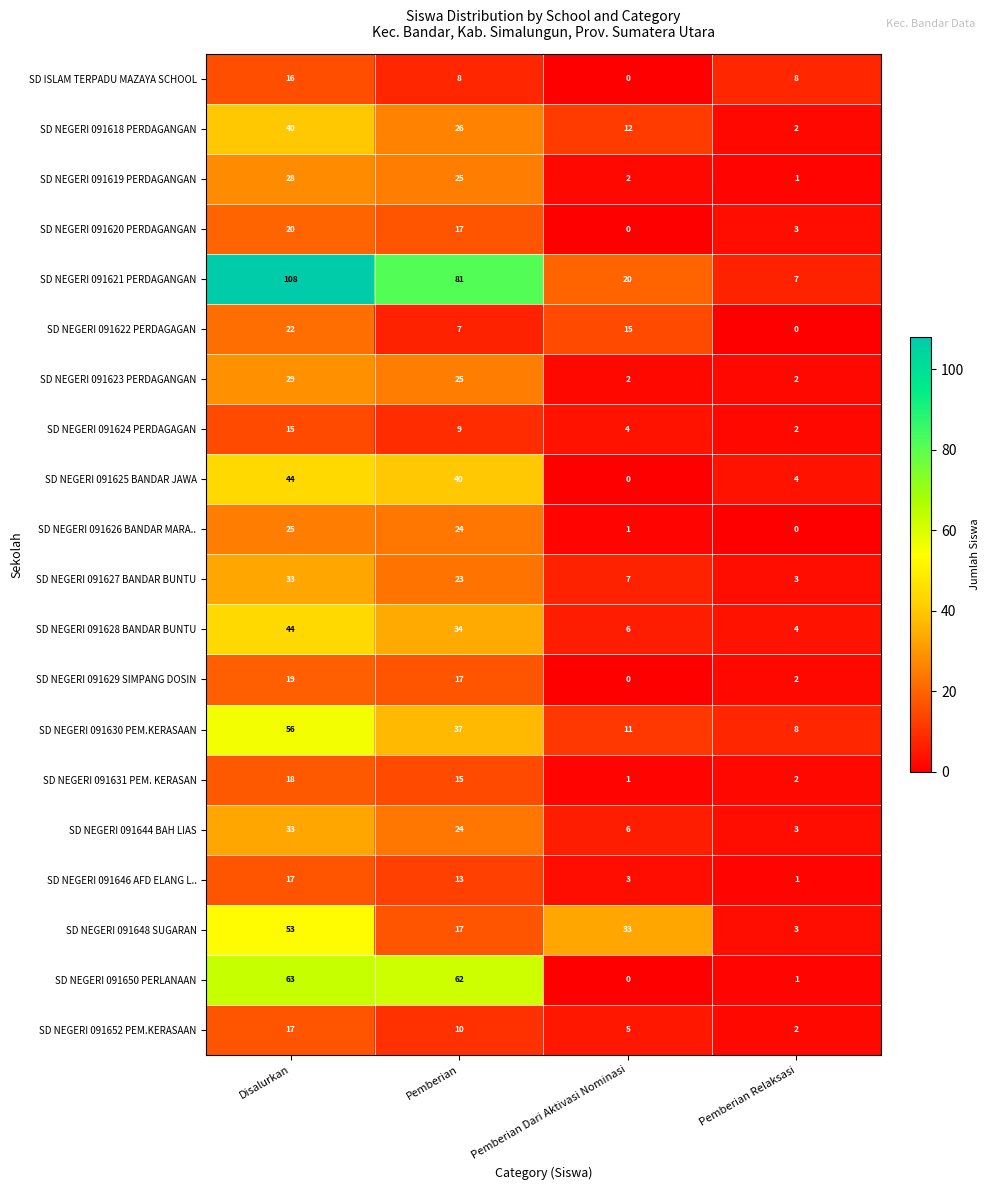

What is the spread (max minus min) of values at Pemberian?

74